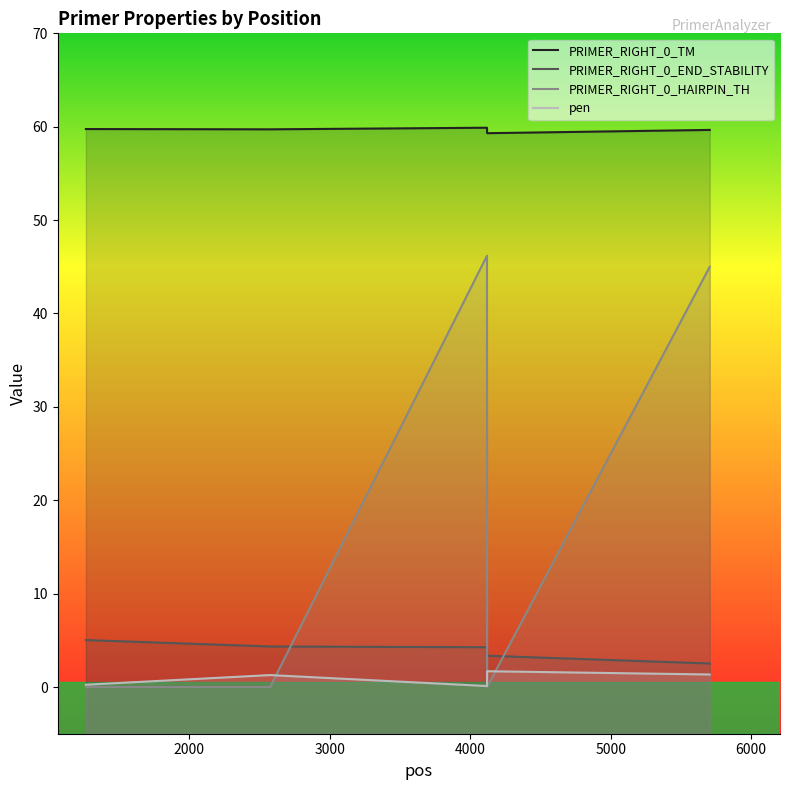

How many values in the pen series exceed 1?

3